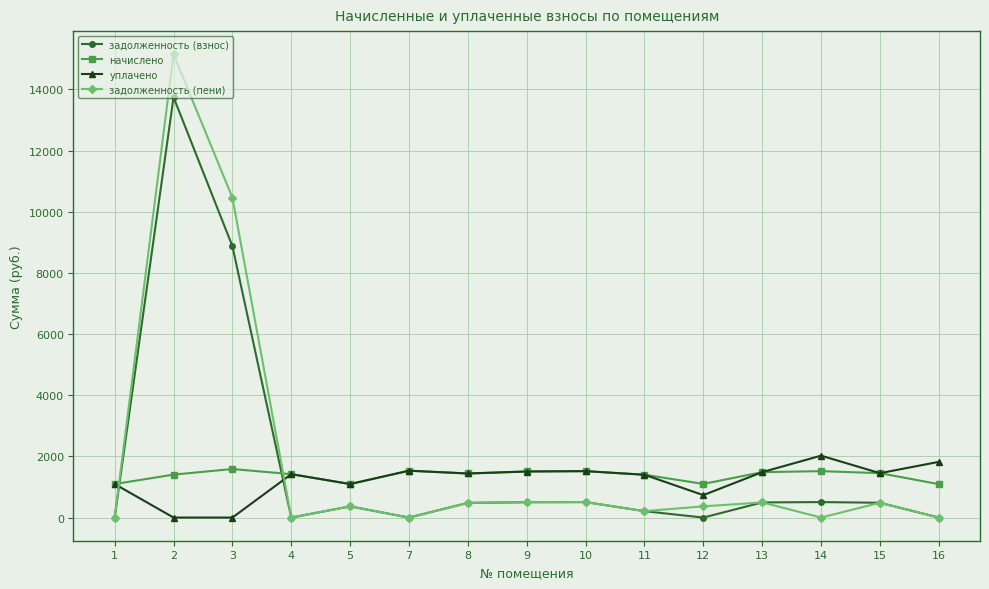

What is the value of the задолженность (взнос) point at the 14th from the left?

483.9